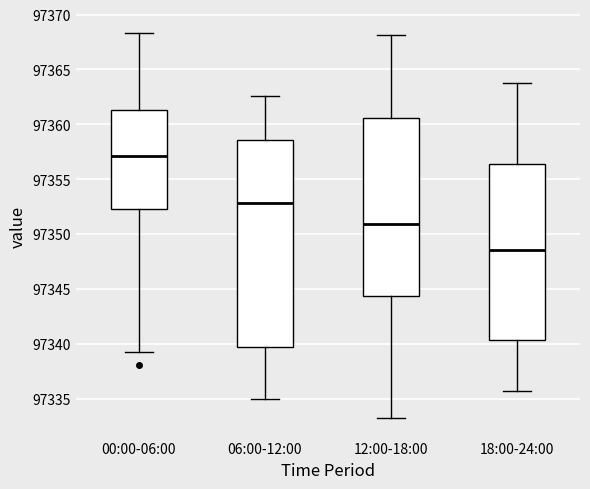

Reading left to right, transcribe this box plot: for each box, give where its median line is, the range the box spans, and where its two whiskers end, as read against the y-axis. The values are not printed on the chart, so give them approximately, as read against the axis.

00:00-06:00: median 97357.0, box 97352.5 to 97361.5, whiskers 97339.5 to 97368.5
06:00-12:00: median 97353.0, box 97340.0 to 97358.5, whiskers 97335.0 to 97362.5
12:00-18:00: median 97351.0, box 97344.5 to 97360.5, whiskers 97333.0 to 97368.0
18:00-24:00: median 97348.5, box 97340.5 to 97356.5, whiskers 97335.5 to 97364.0